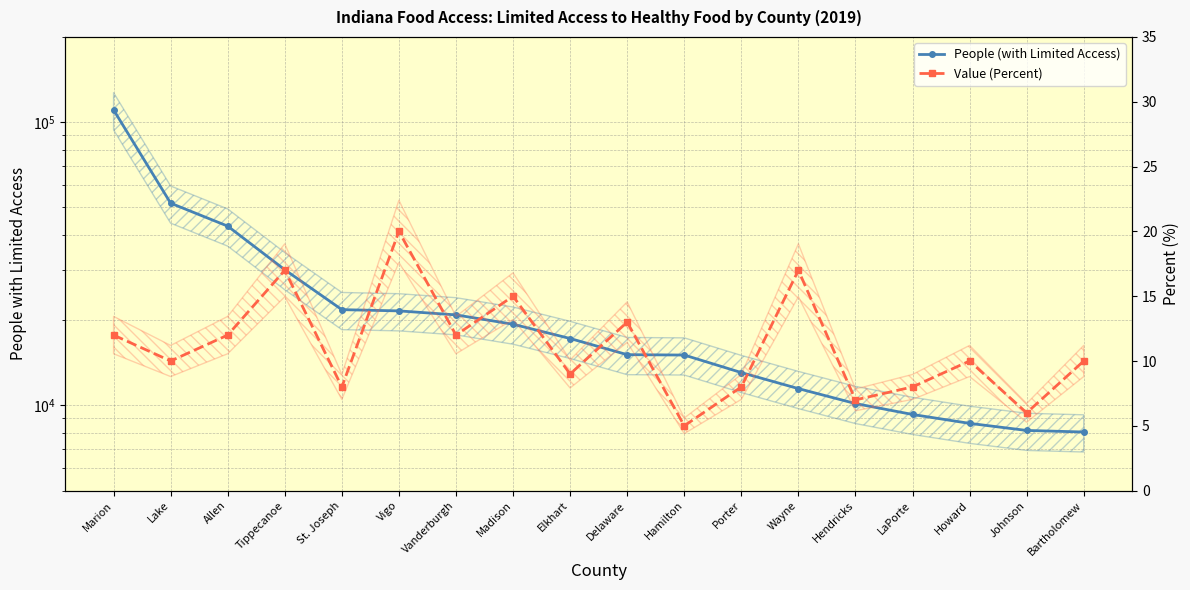

In Value (Percent), how many points are higher than both neighbors (excluding endpoints)?

6